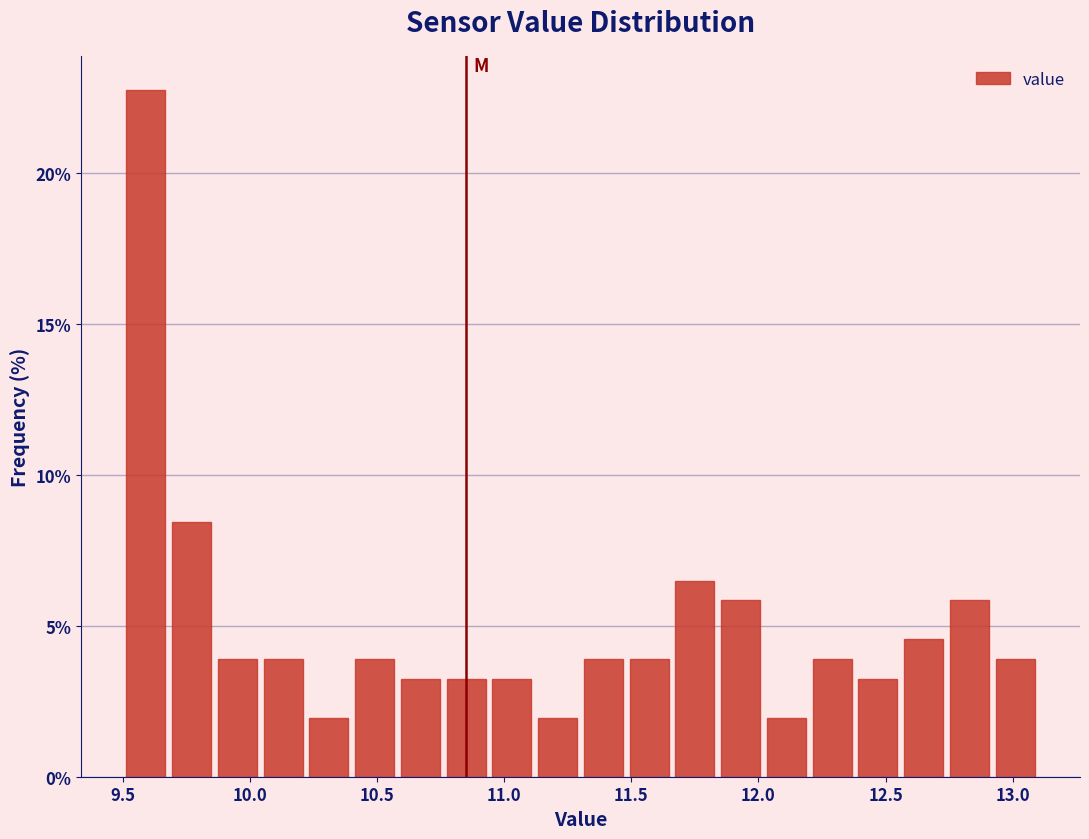

Read against the x-axis, roughly where is the centre of the tallest bar?

9.60